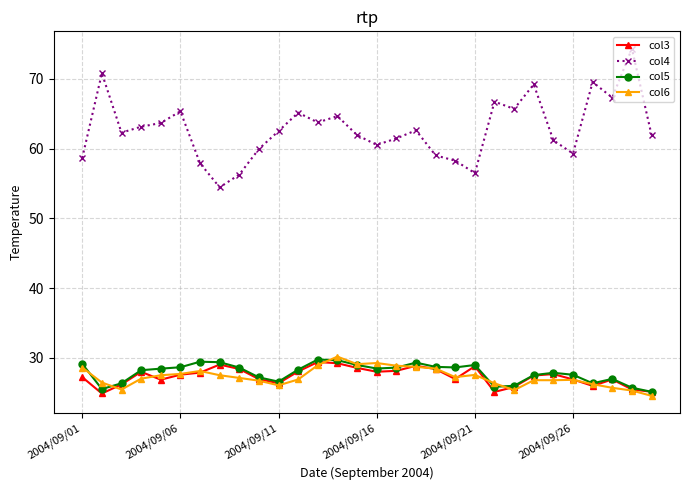

Which series has the widest spread of values?

col4